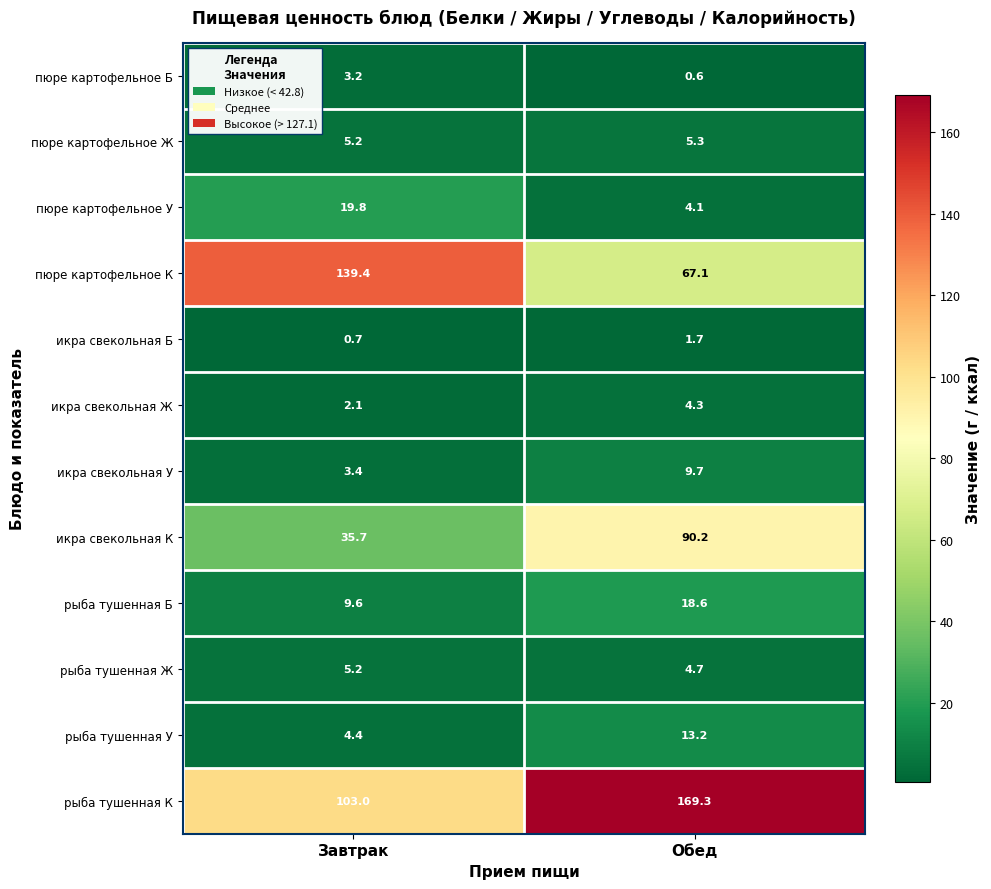

Where does the пюре картофельное Б series first go above 3?

Завтрак